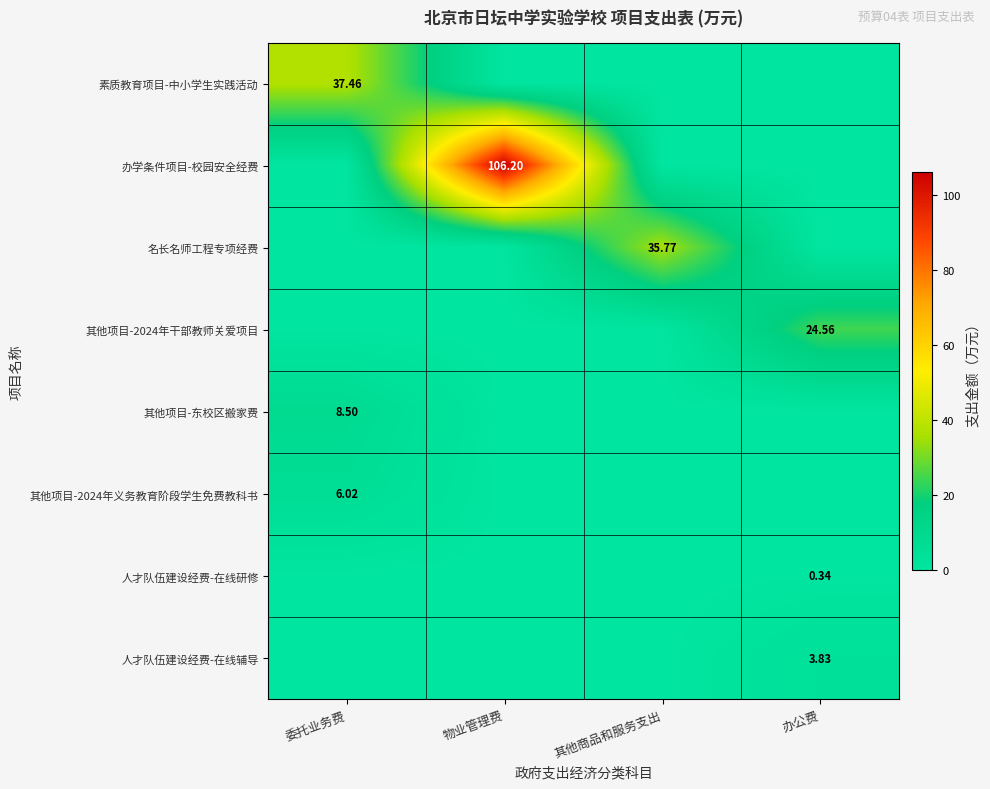

How many categories are shown in the chart?

4